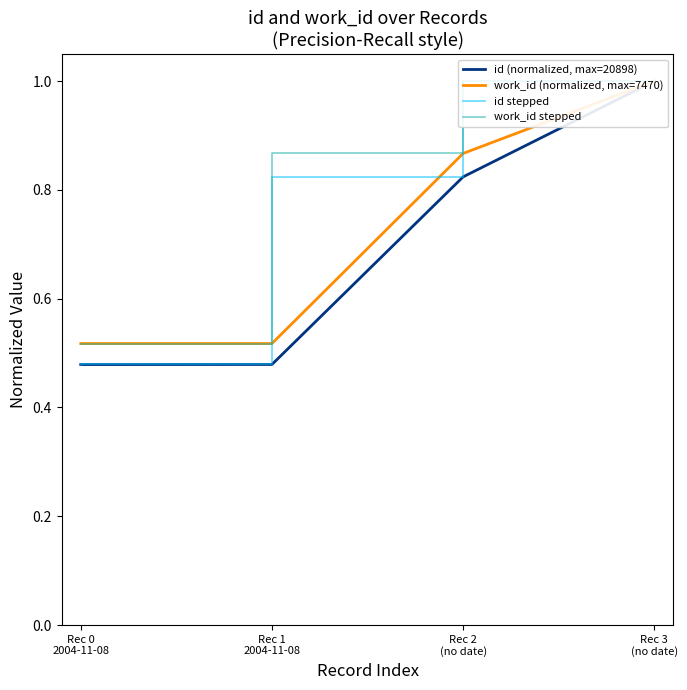

What is the label of the 3rd point from the right?

Rec 1
2004-11-08